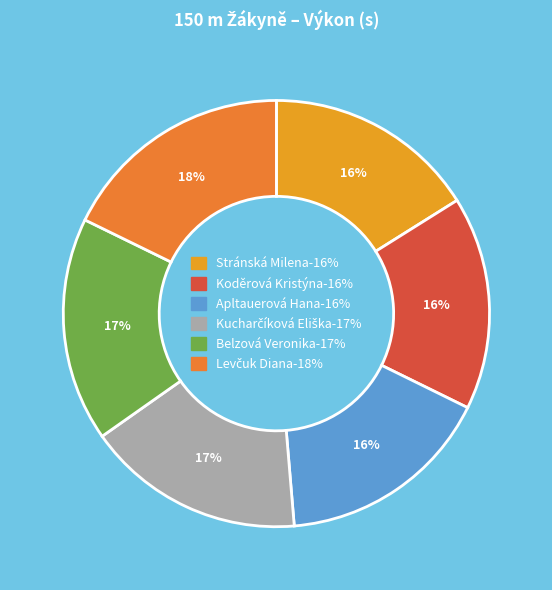

What is the change in value from Belzová Veronika to Levčuk Diana?

+1.0